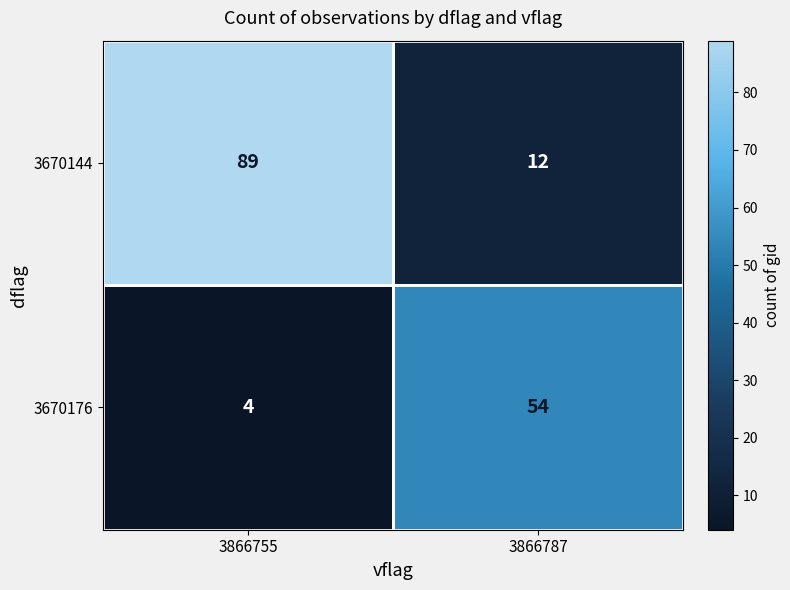

At which label is 3670176 closest to 29?

3866755